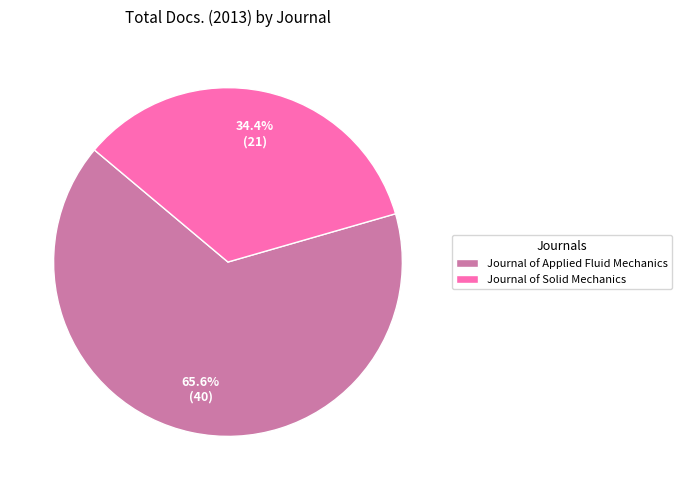

Is it true that Journal of Applied Fluid Mechanics is 66% of the pie?

True